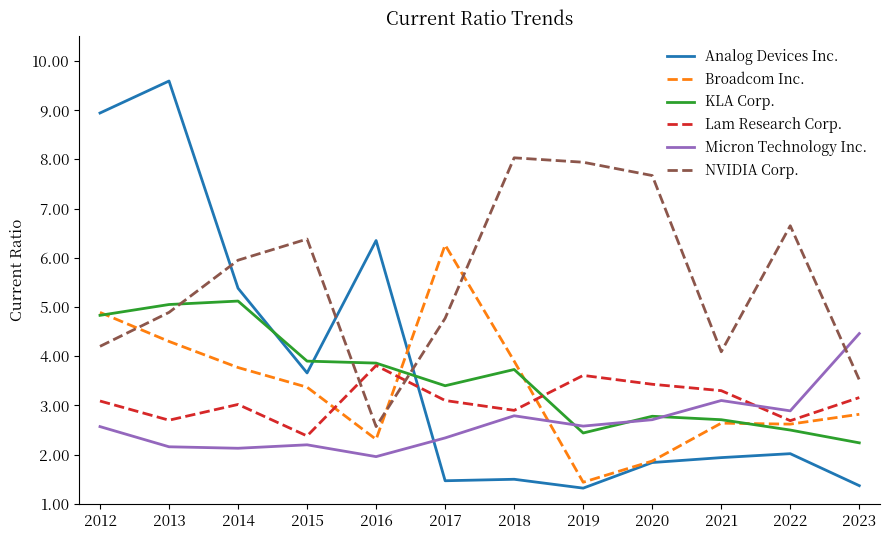

What is the approximate value of Lam Research Corp. at 2014?

3.0